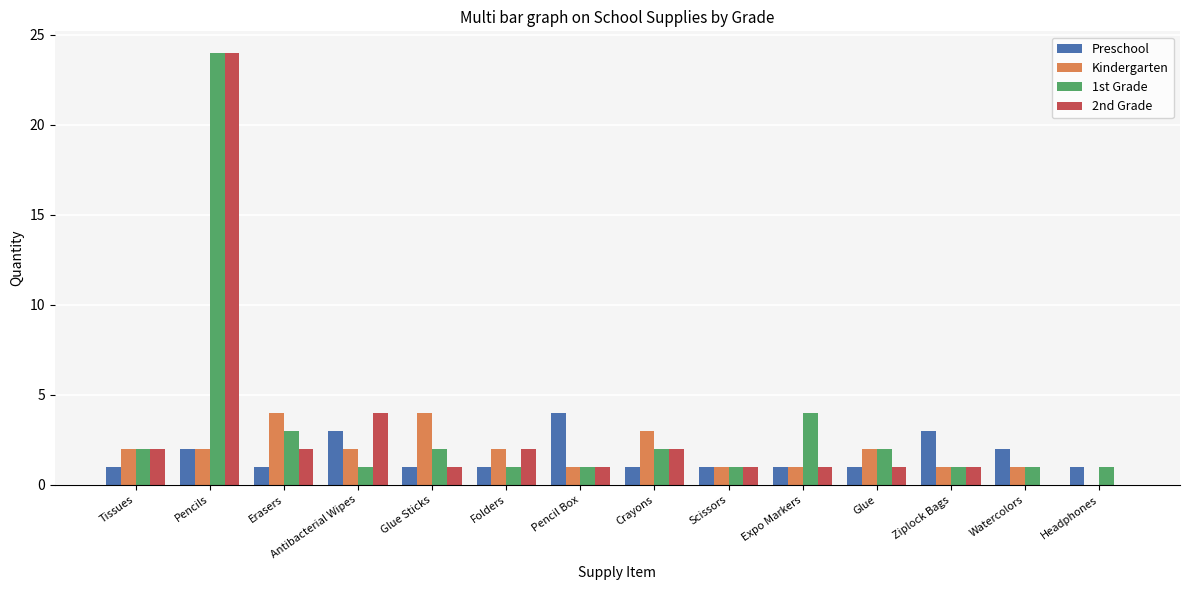

Count the number of categories in the chart.

14